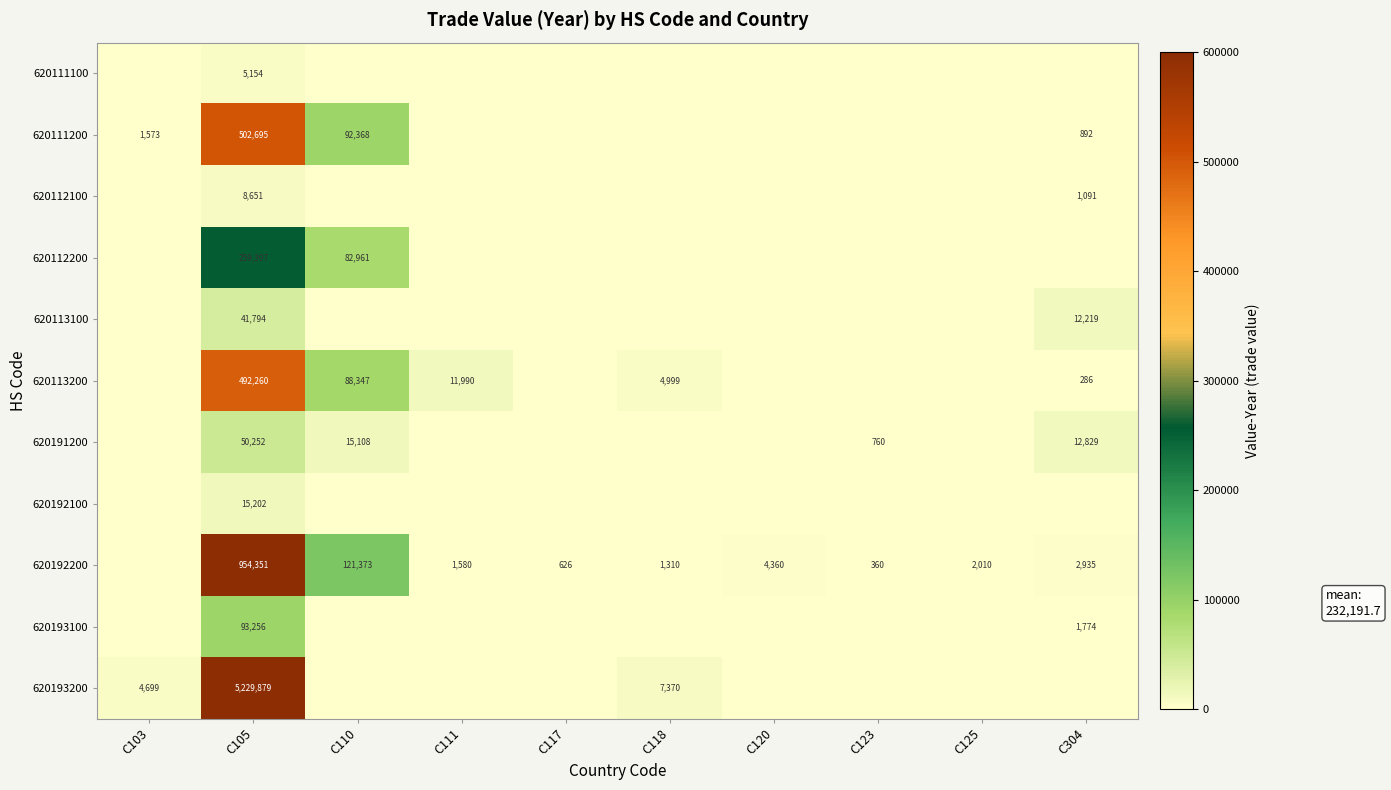

Is it true that 620112200 equals 259397 at C105?

True